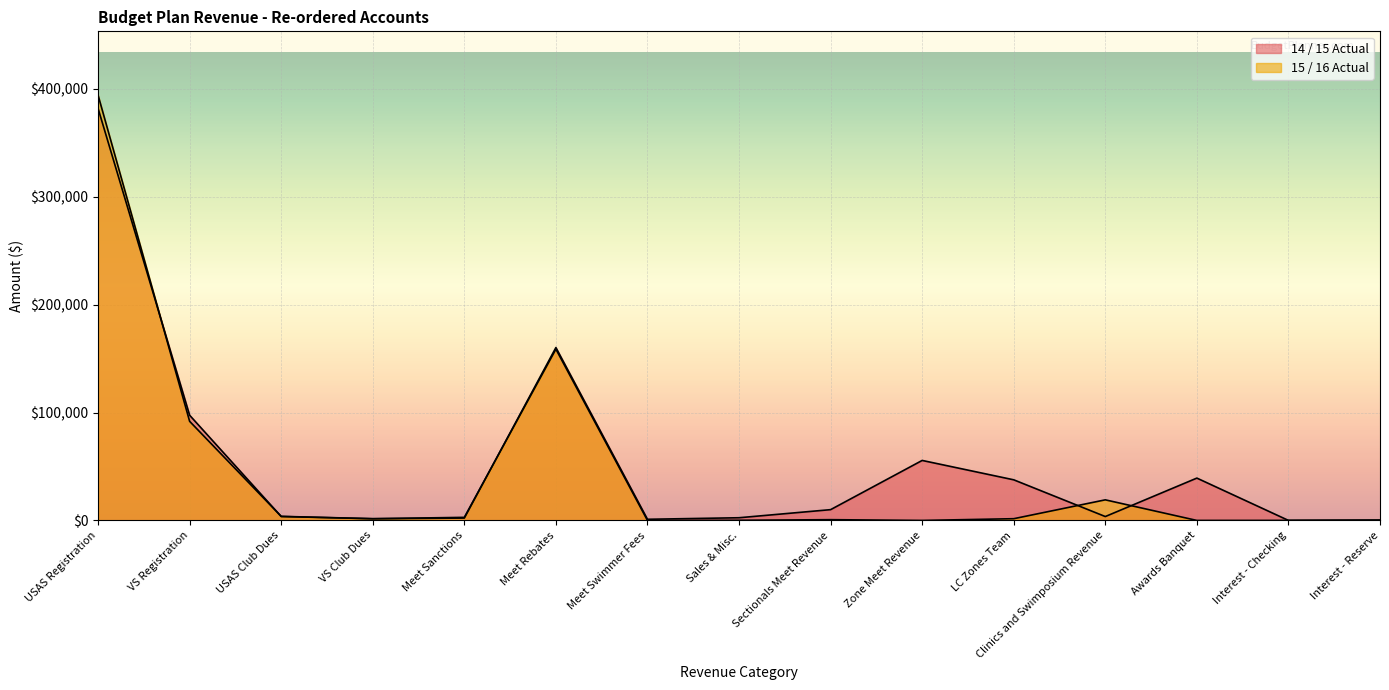

The value of 15 / 16 Actual at Zone Meet Revenue is 0.0. True or false?

True